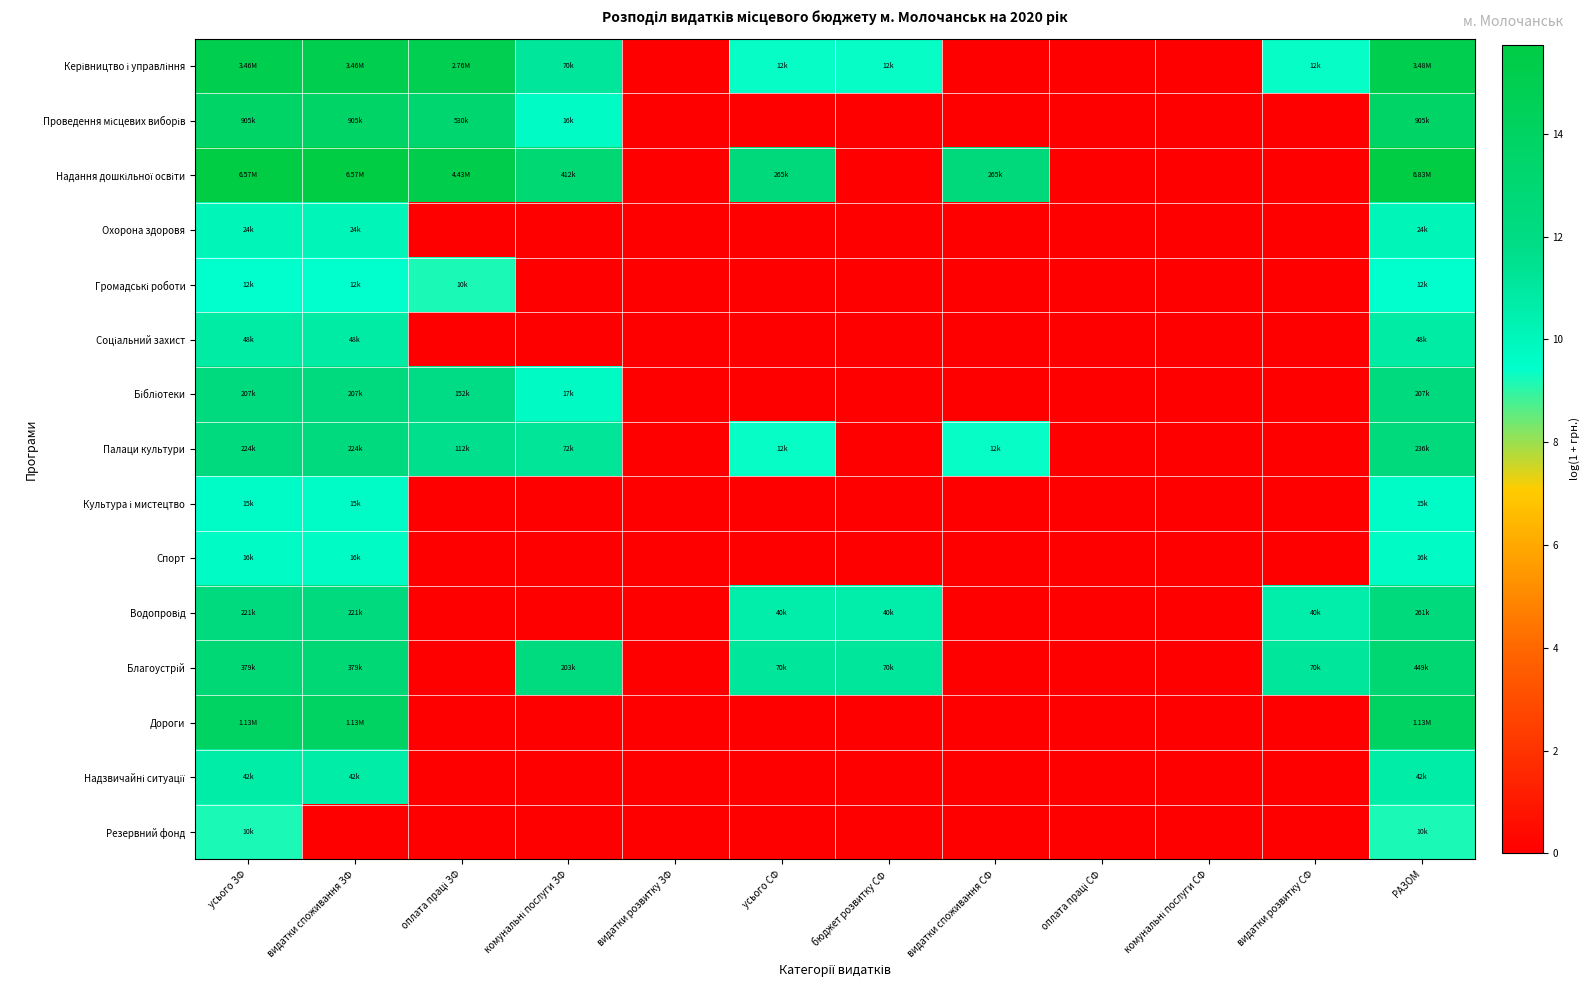

What is the maximum value shown in the chart?

15.7